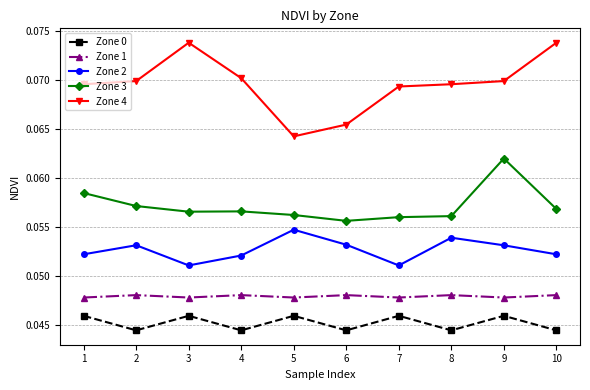

At how many categories does at least one series exceed 0?

10